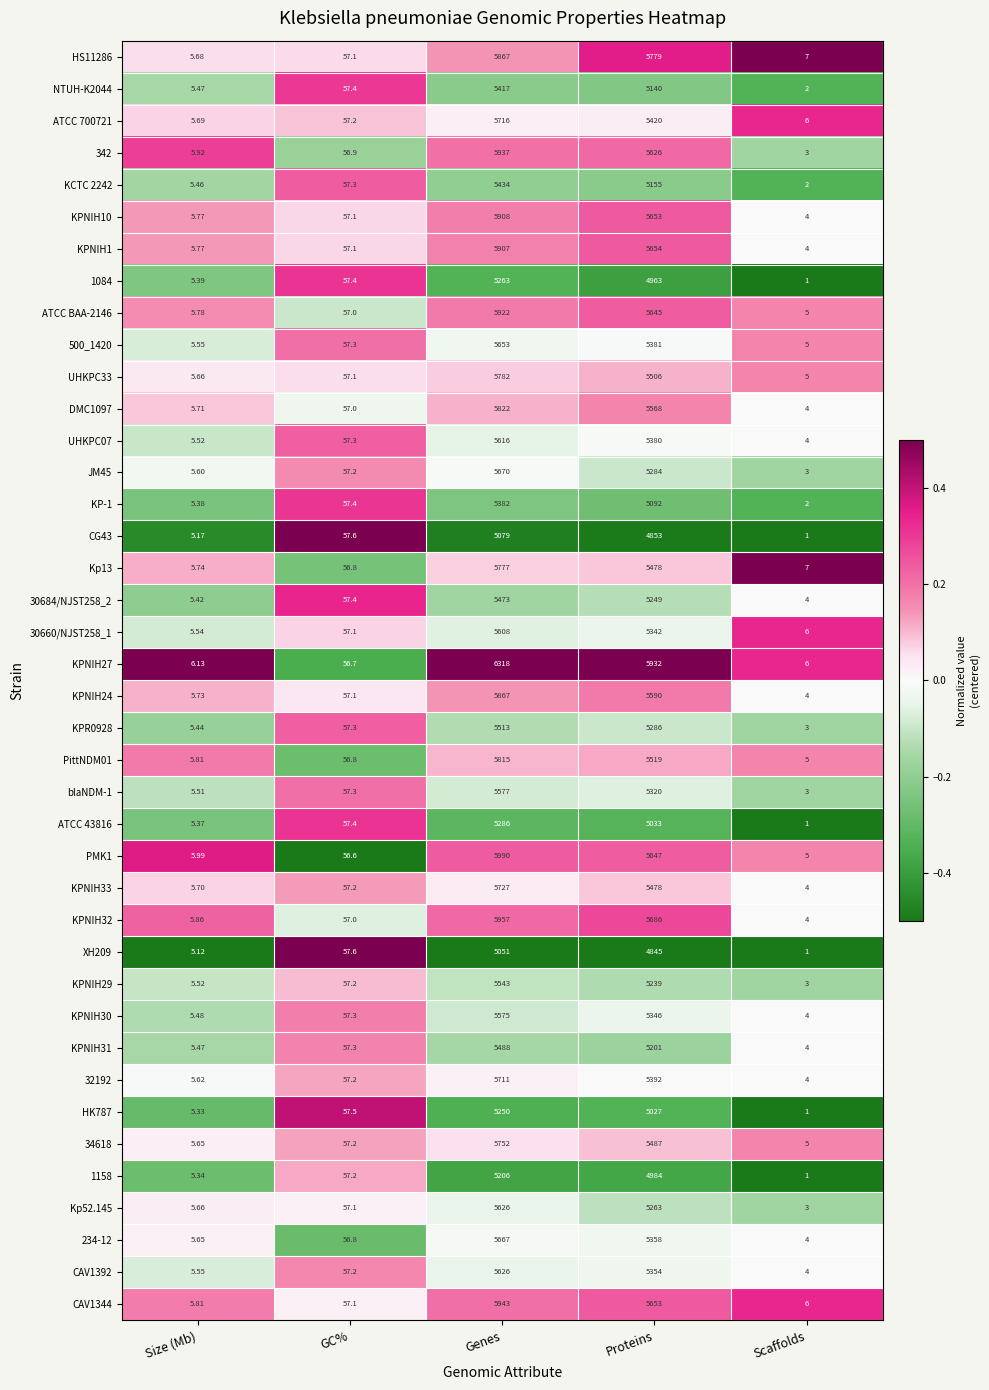

List the labels in order of KPNIH33 value, smallest first.

Scaffolds, Size (Mb), GC%, Proteins, Genes